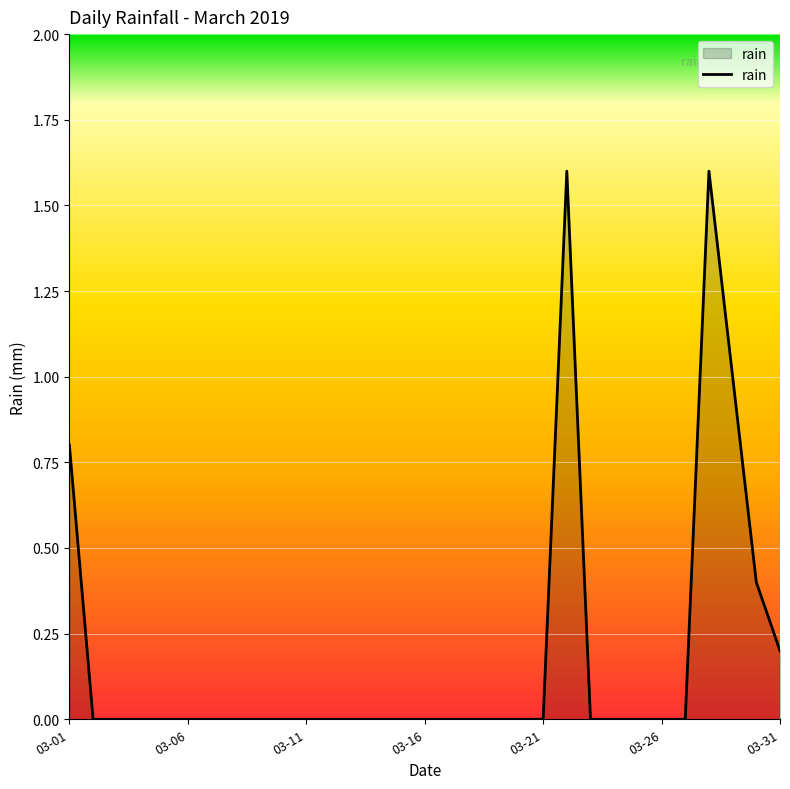

How many series are shown in this chart?

1